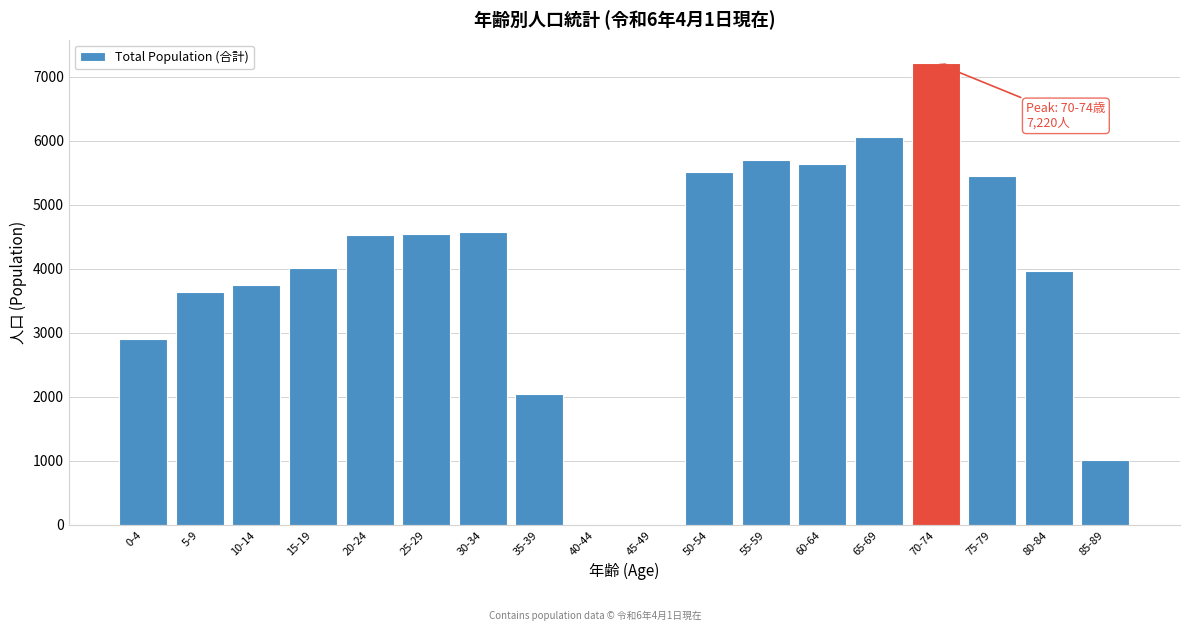

Which category has the highest value across all series?

70-74